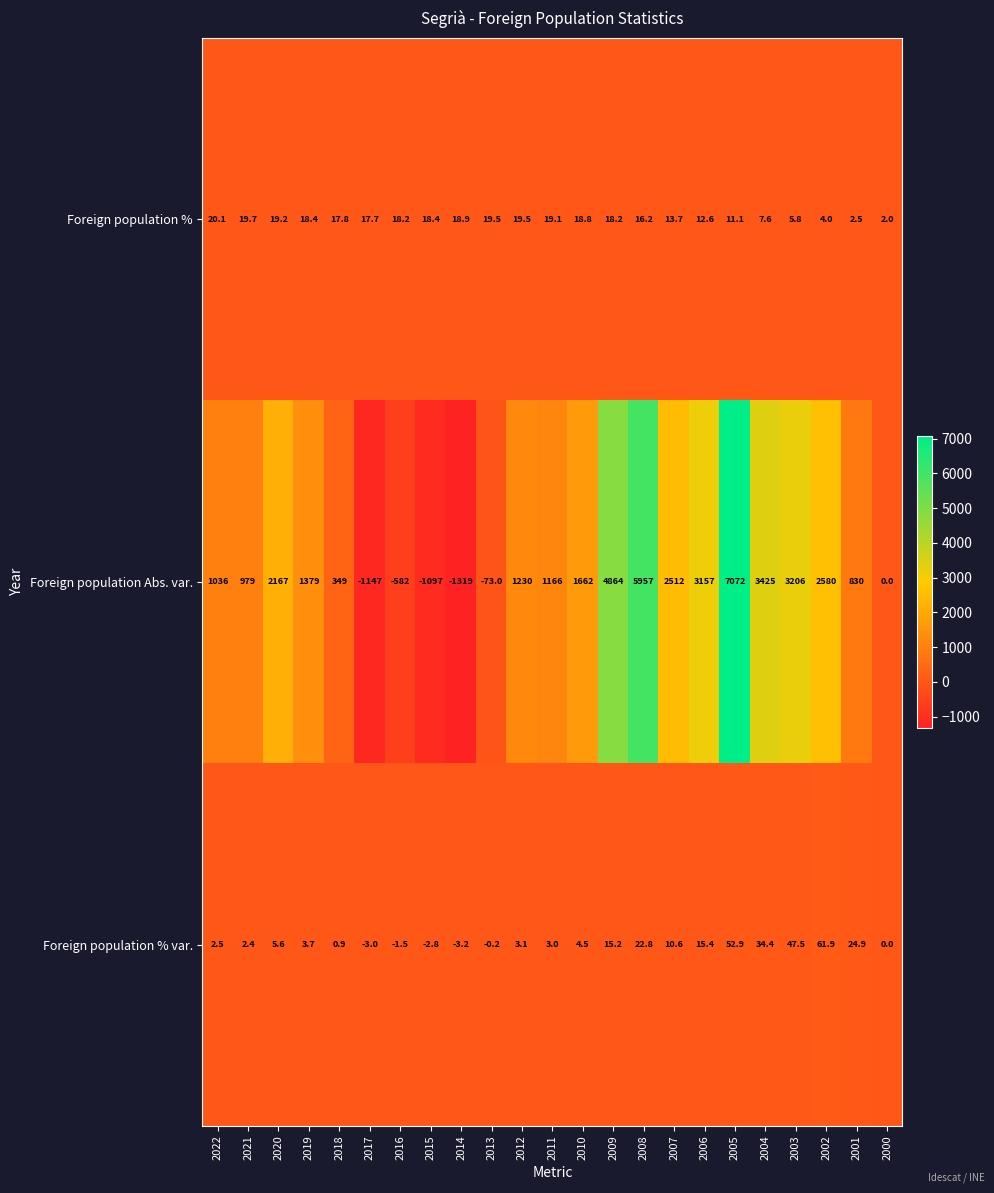

What is the maximum value shown in the chart?

7072.0